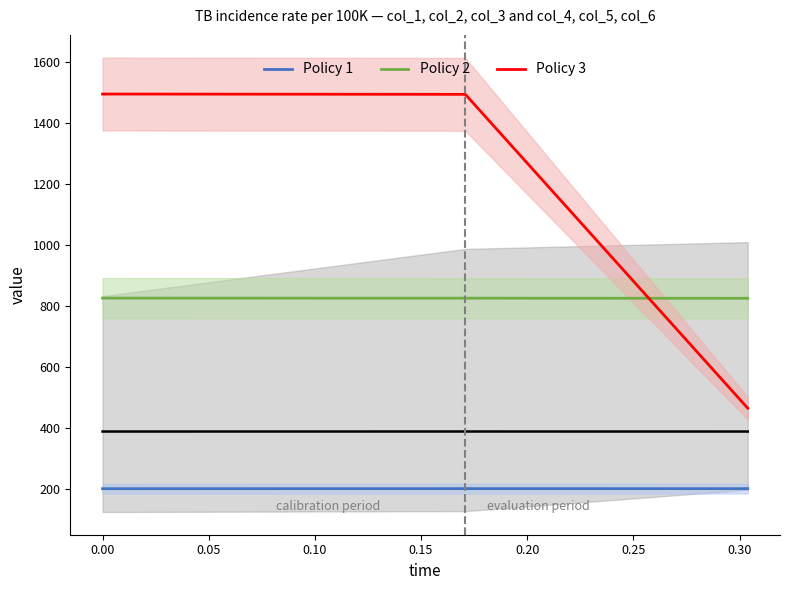

Which series changed the most between −0.05 and 0.05?

Policy 3